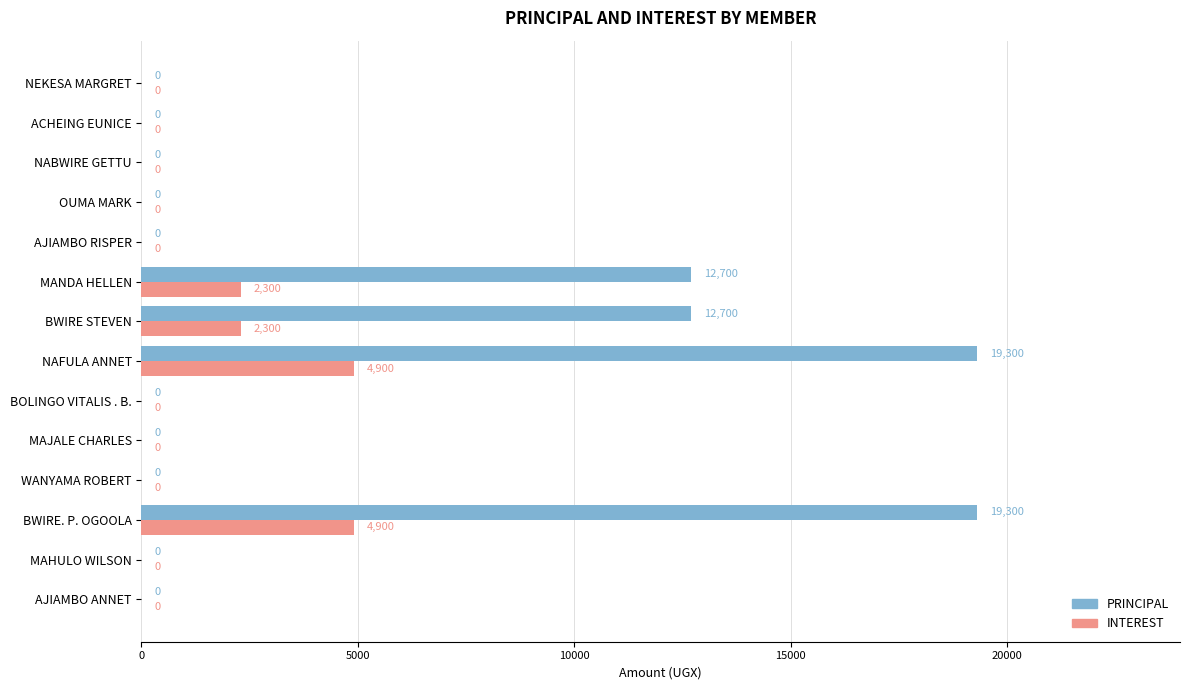

The value of PRINCIPAL at AJIAMBO ANNET is 0. True or false?

True